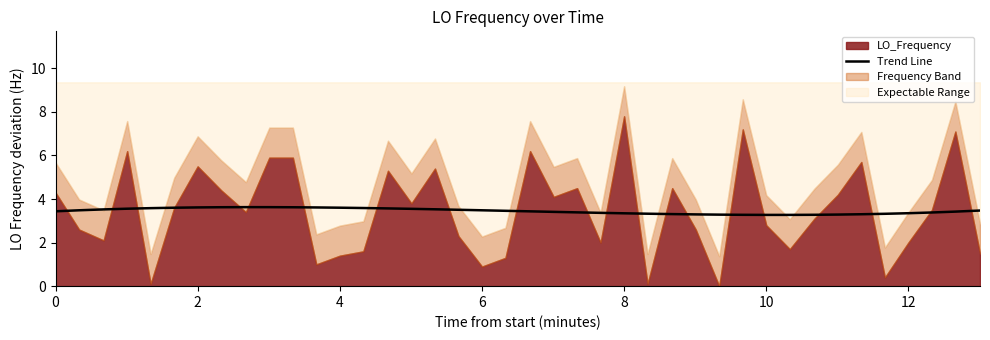

What is the minimum value for Trend Line?

3.3